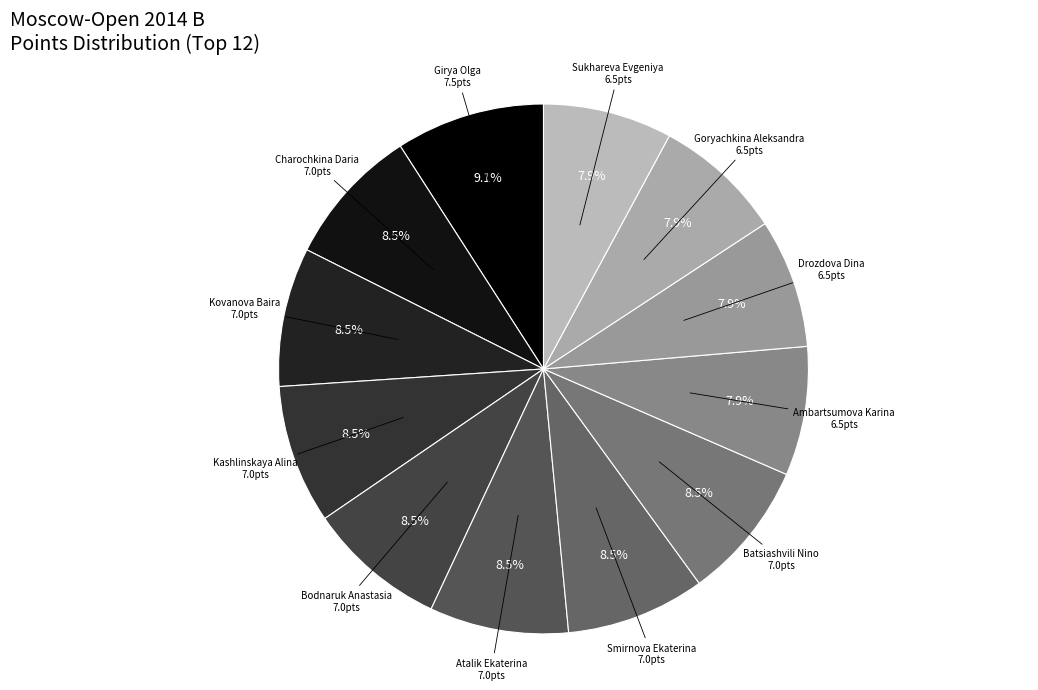

What is the largest slice in the pie chart?

Girya Olga